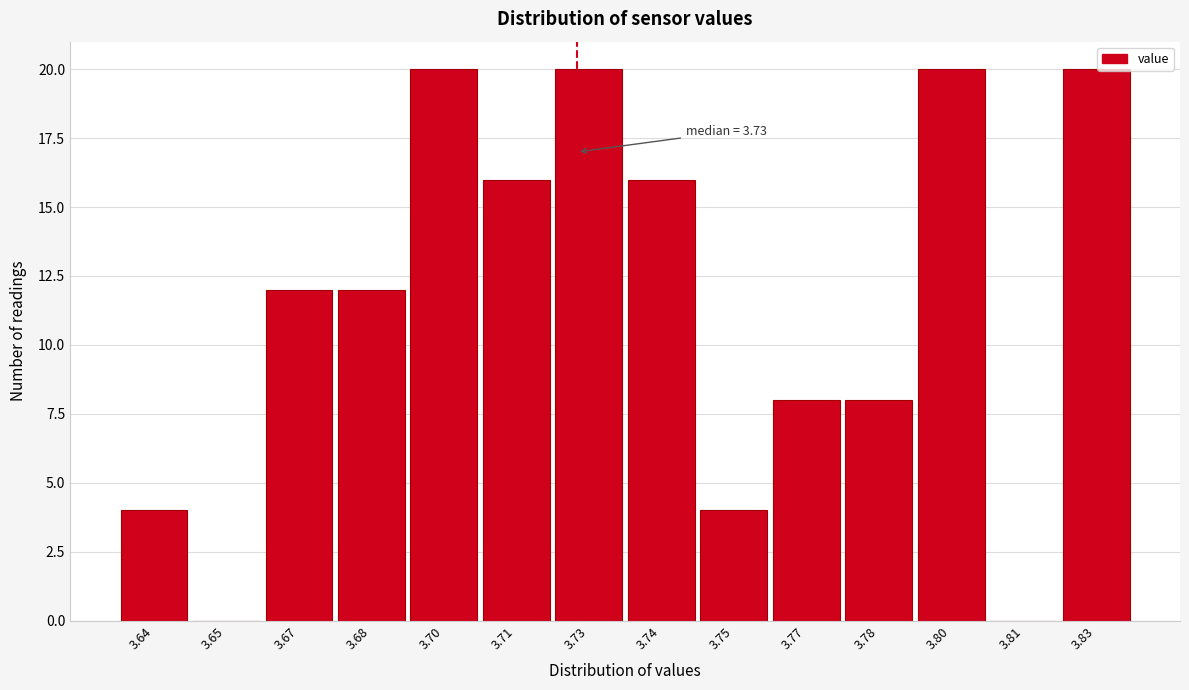

Reading left to right, transcribe all the data shown in this chart.

3.64=4	3.65=0	3.67=12	3.68=12	3.70=20	3.71=16	3.73=20	3.74=16	3.75=4	3.77=8	3.78=8	3.80=20	3.81=0	3.83=20